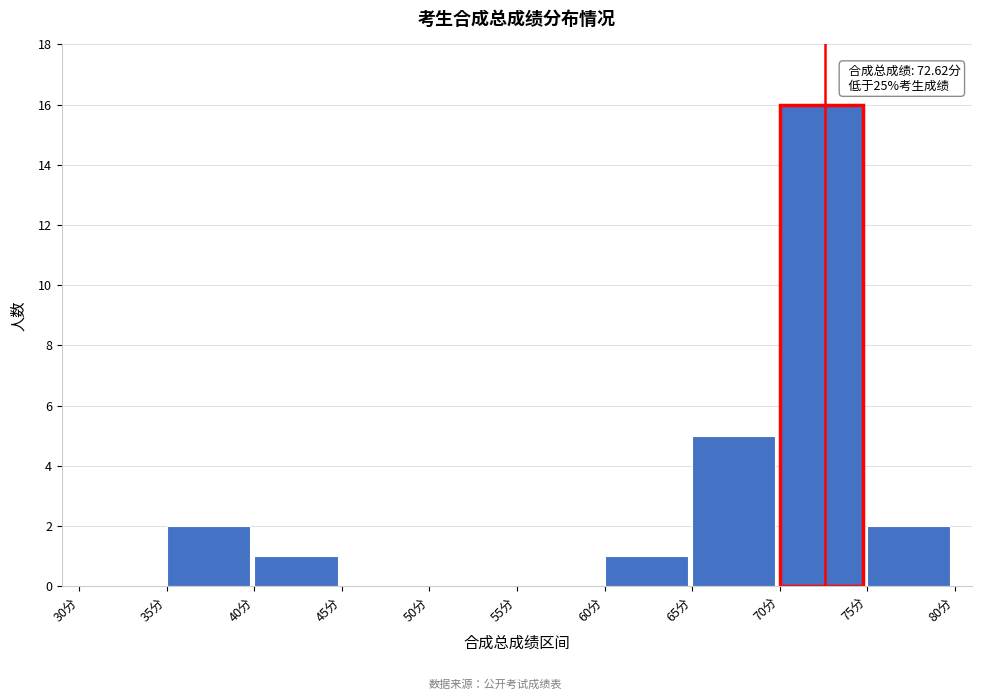

Over which range of the x-axis is the bar tallest?

70 to 75